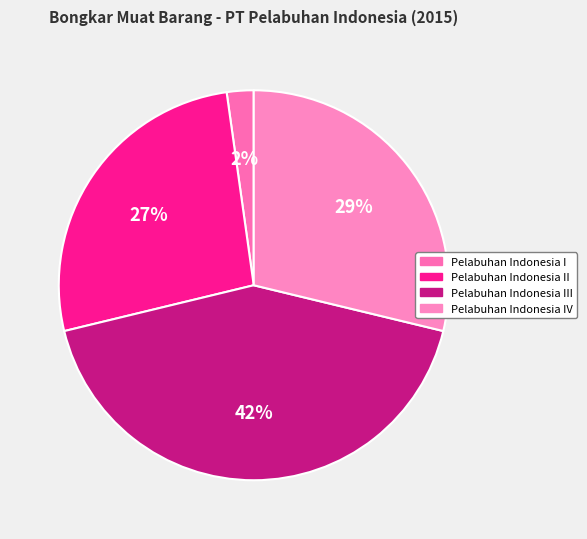

Which slice is the smallest?

Pelabuhan Indonesia I